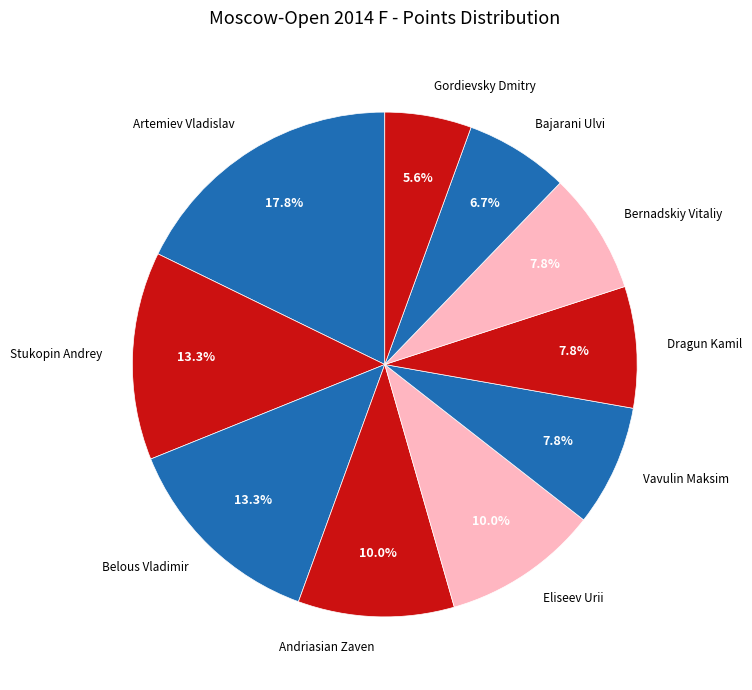

To the nearest percent, what portion does Belous Vladimir represent?

13%